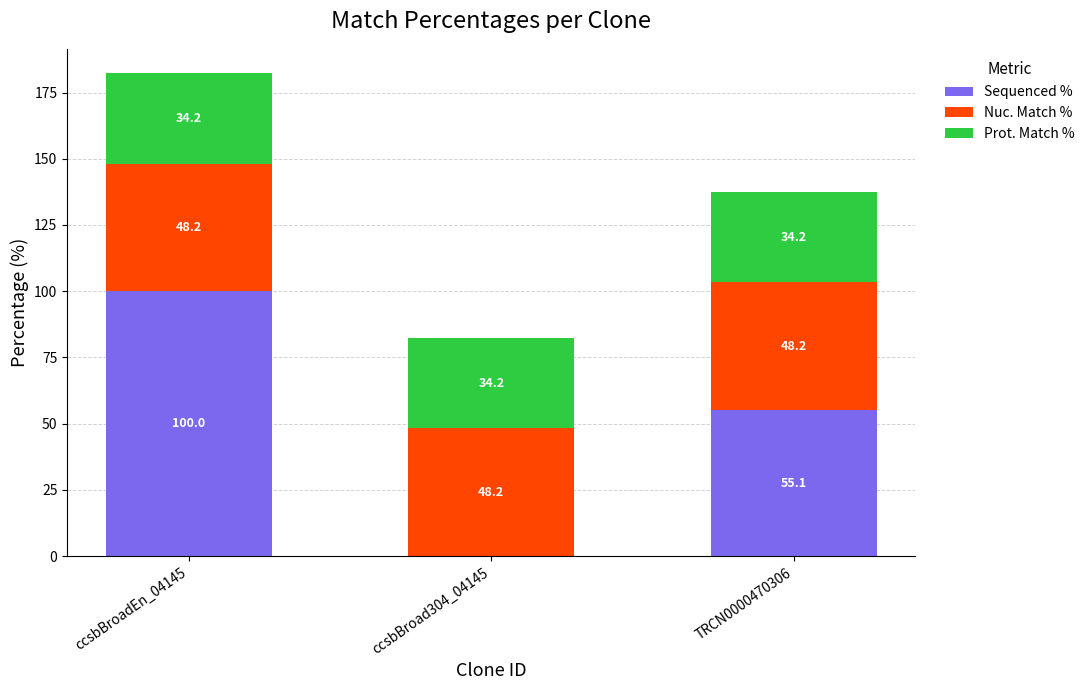

Reading left to right, transcribe the values for Sequenced %.

ccsbBroadEn_04145=100.0	ccsbBroad304_04145=0.0	TRCN0000470306=55.1